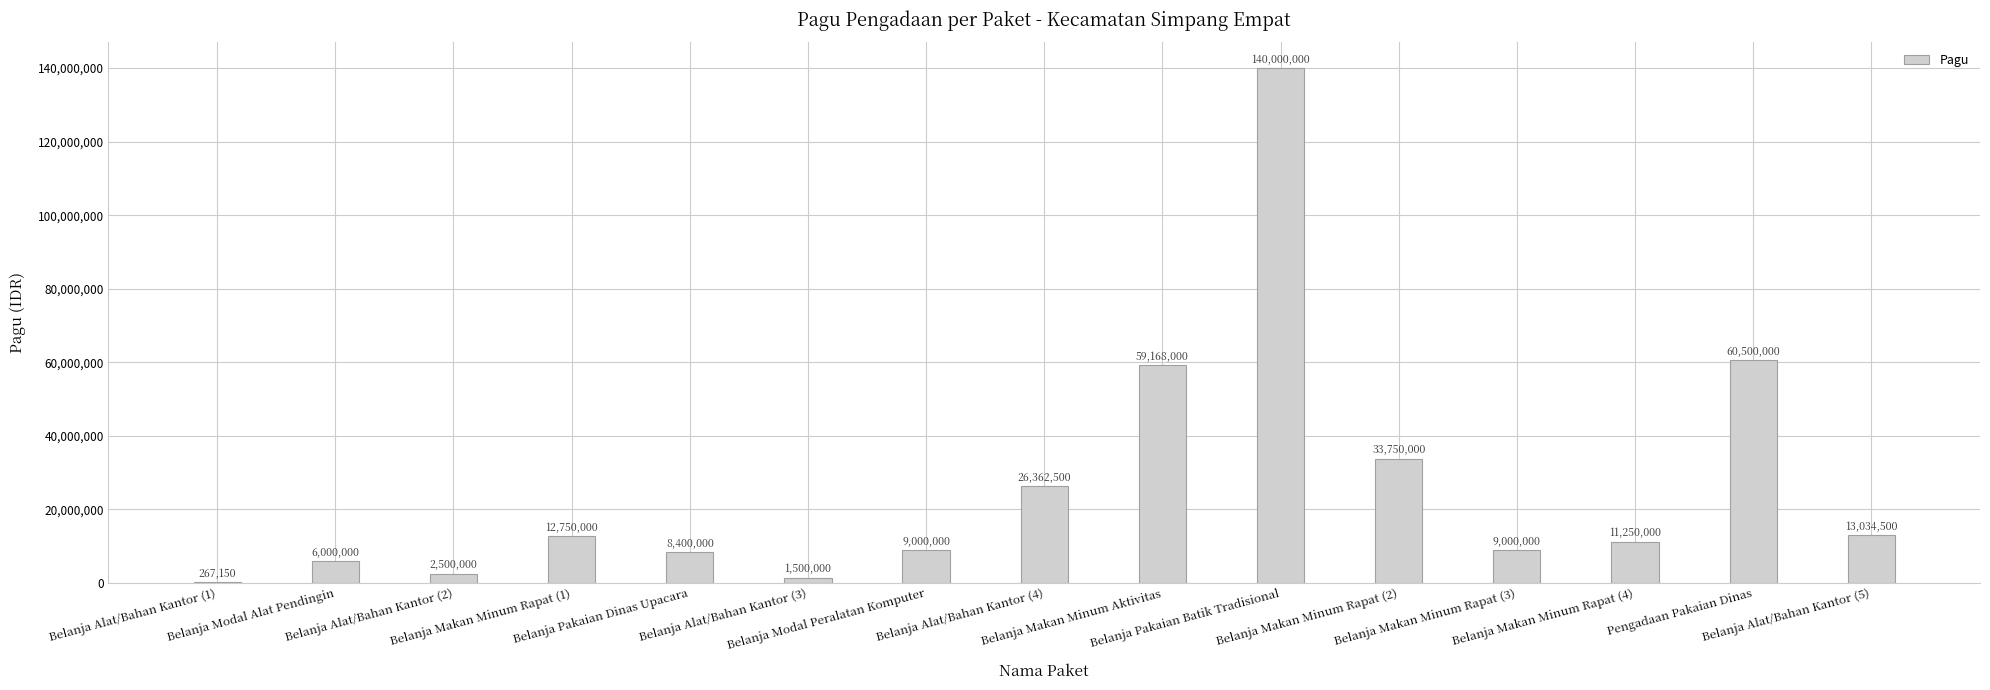

What is the sum of all values?

393482150